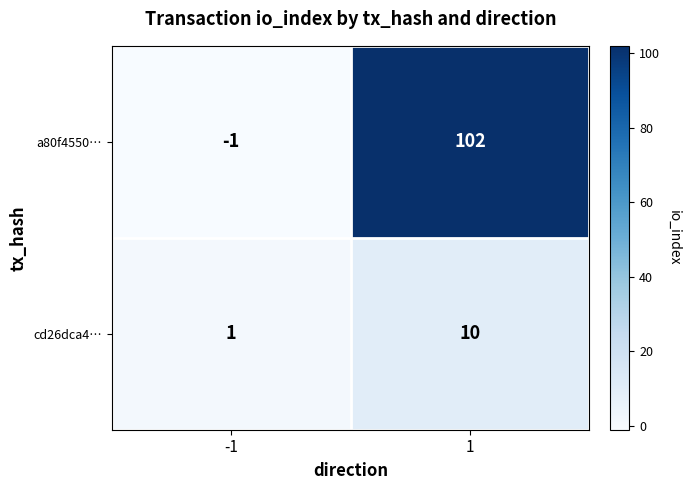

True or false: a80f4550… has a value of 102 at 1.

True